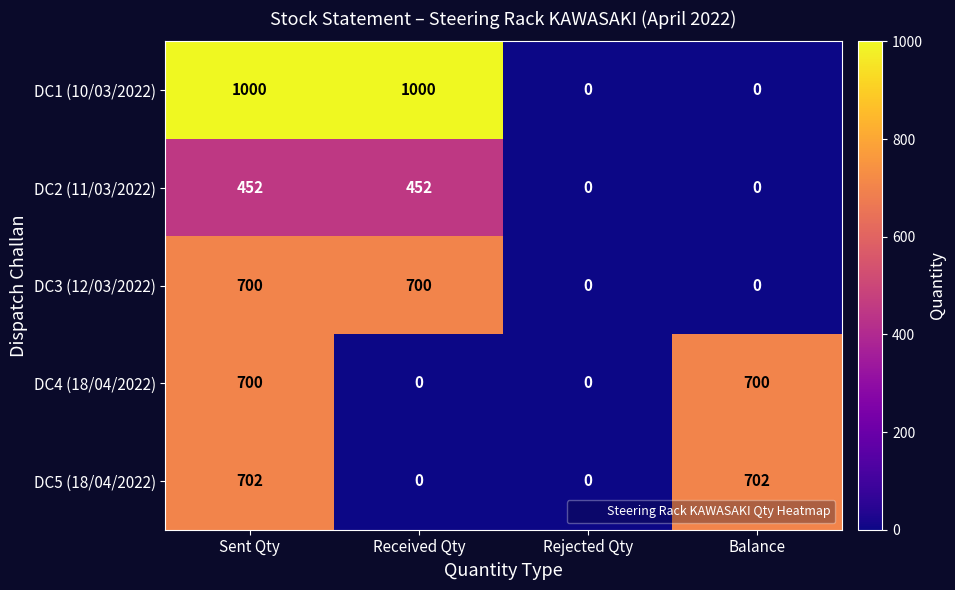

Which series has the largest total across all categories?

DC1 (10/03/2022)